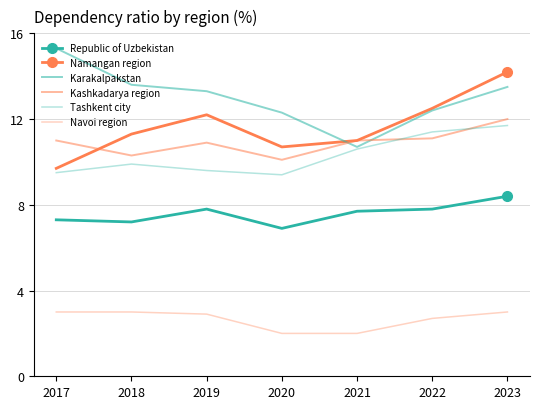

How many interior local peaks does the Republic of Uzbekistan series have?

1